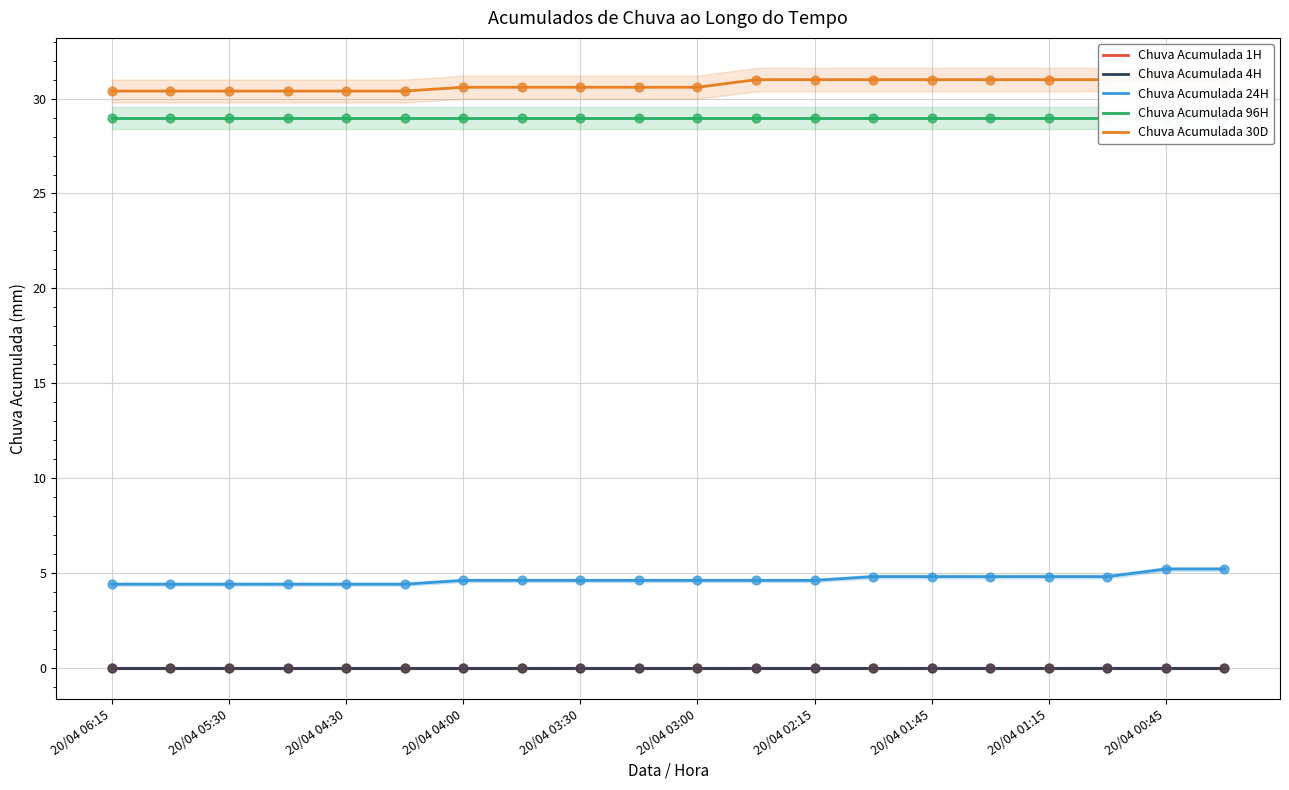

Which series has the widest spread of Y values?

Chuva Acumulada 24H